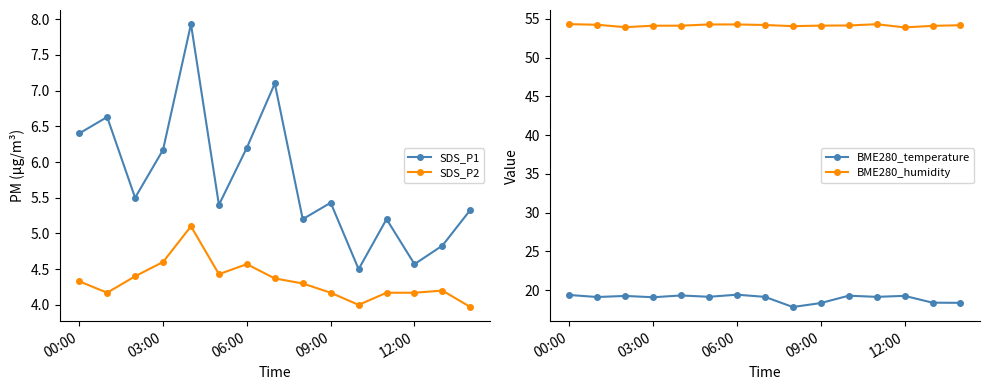

True or false: BME280_temperature and SDS_P1 cross at least once.

False